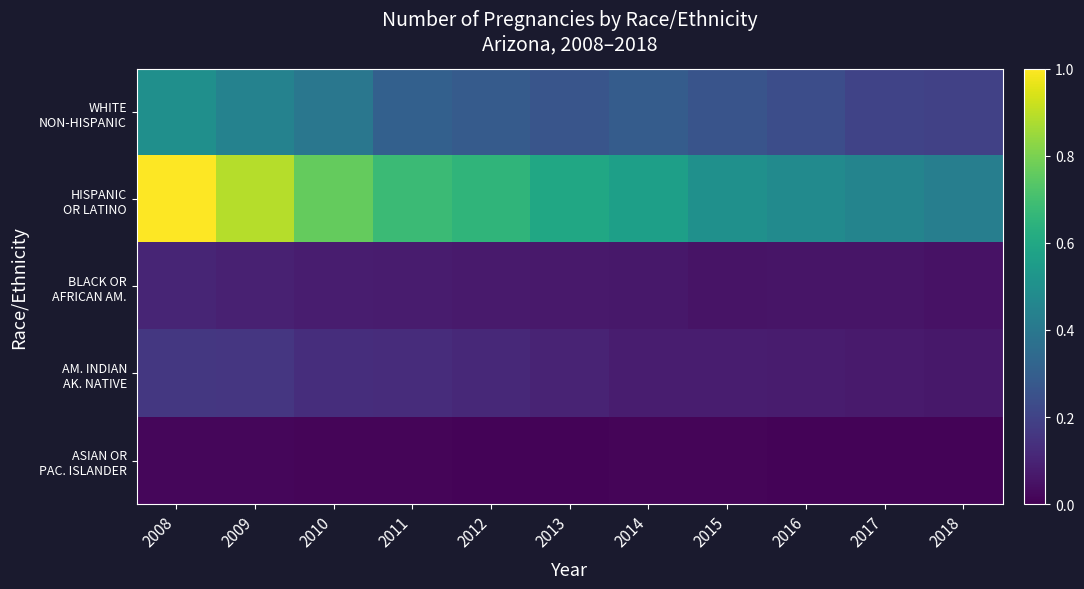

Which has a higher value, 2018 or 2015?

2015